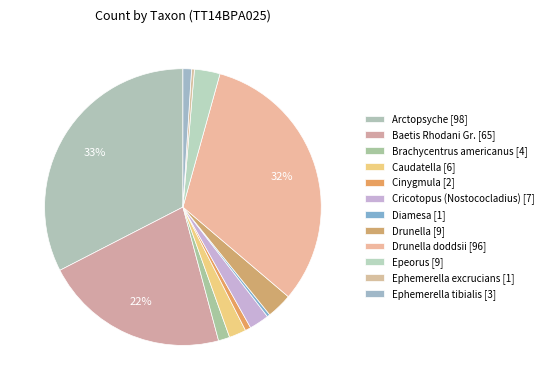

What is the smallest slice in the pie chart?

Diamesa